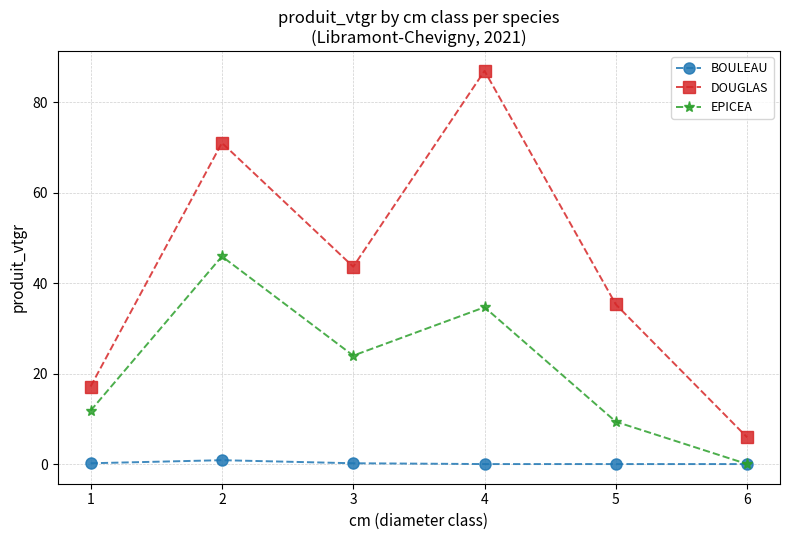

The value of DOUGLAS at 1 is 17.1. True or false?

True